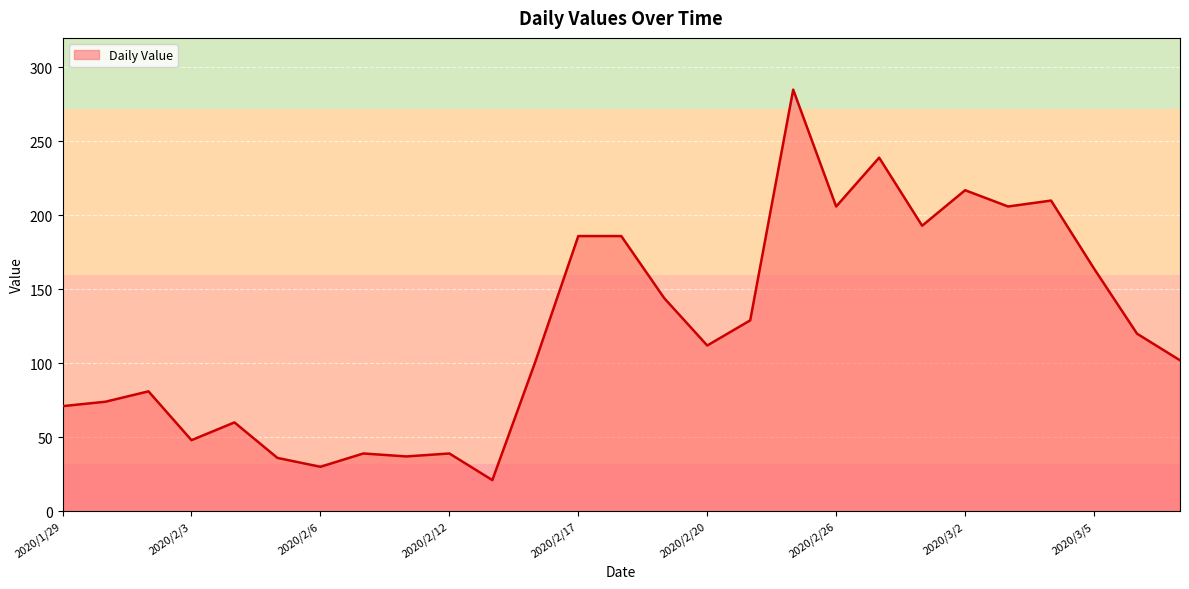

What is the difference between the maximum and minimum values?

264